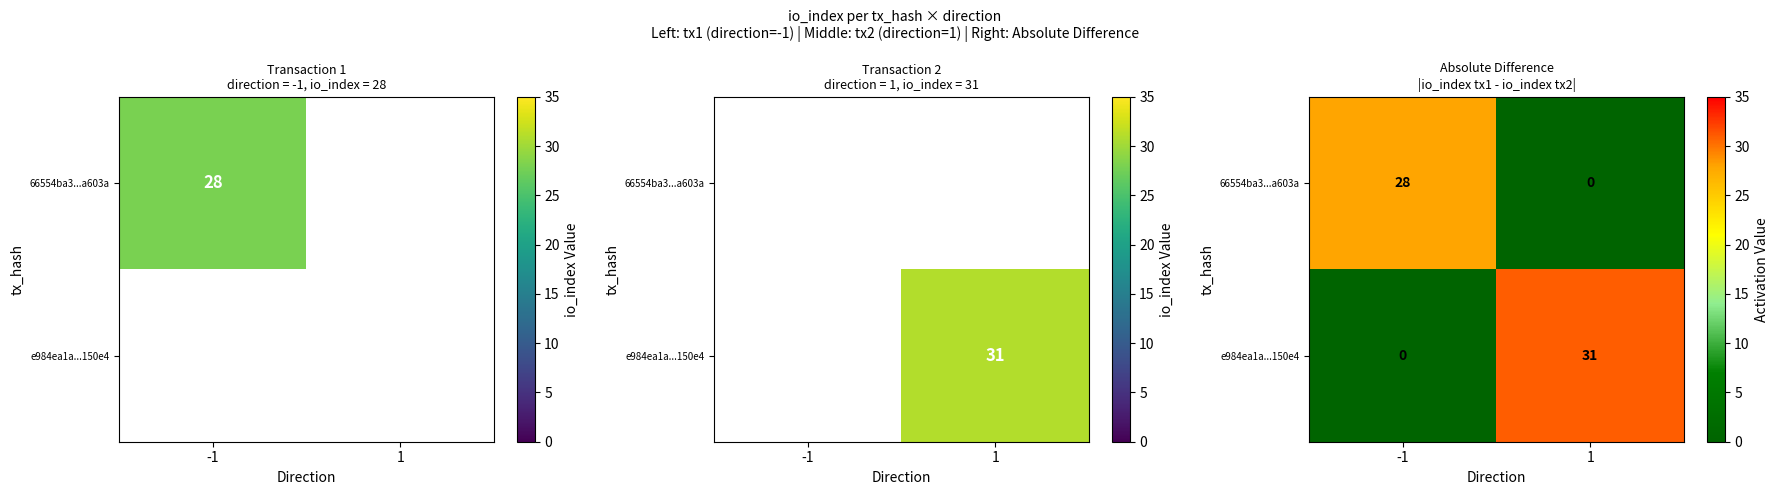

True or false: e984ea1a...150e4 has a value of 52 at 1.

False